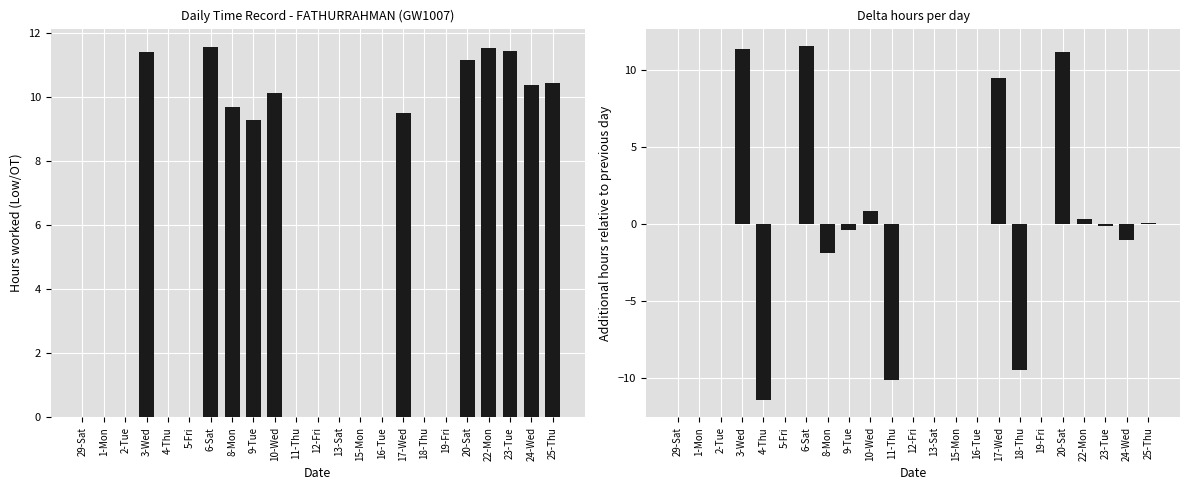

At which label does Low (OT hours) reach its minimum?

29-Sat